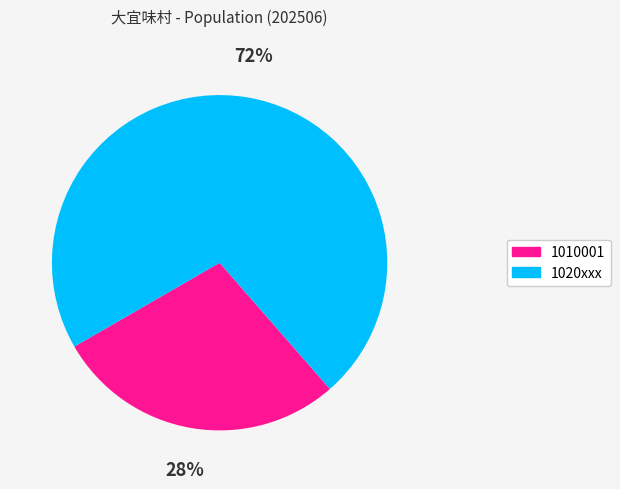

Combined, do 1020xxx and 1010001 account for over 50%?

Yes